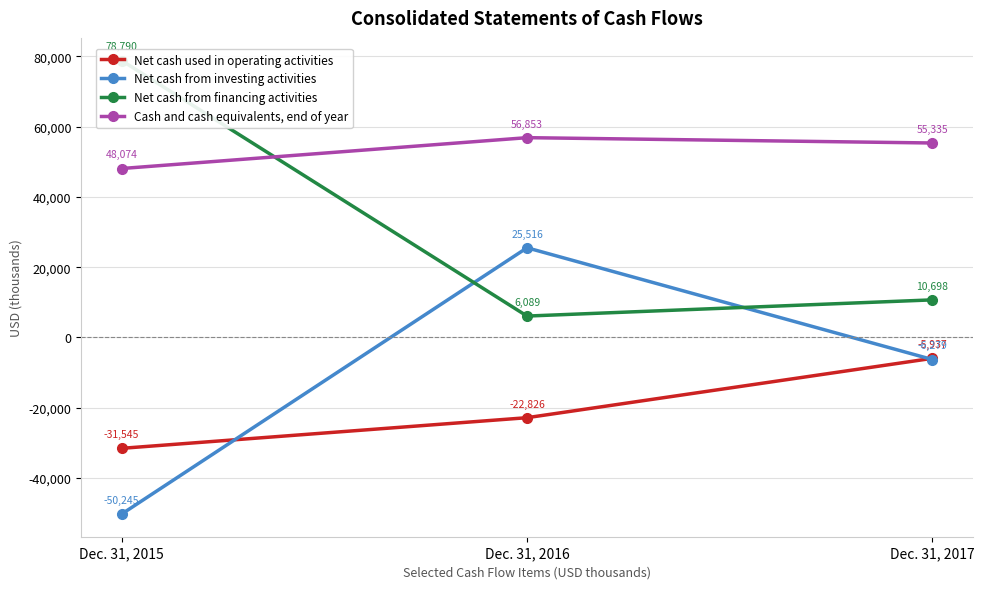

What is the approximate value of Cash and cash equivalents, end of year at Dec. 31, 2017, to the nearest 50?

55350